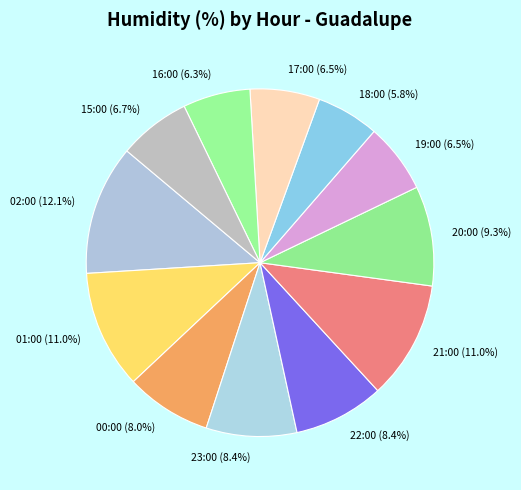

How many segments does this pie chart have?

12